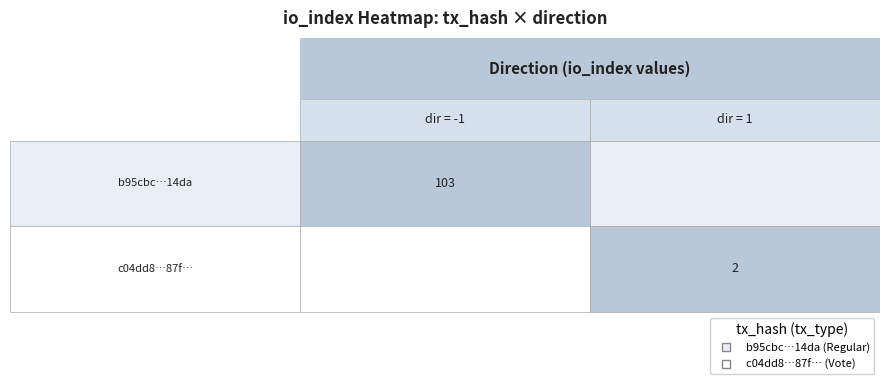

Which series has the largest range (max minus min)?

b95cbc351790e30f19a7d8d6fbdcf346eac14da